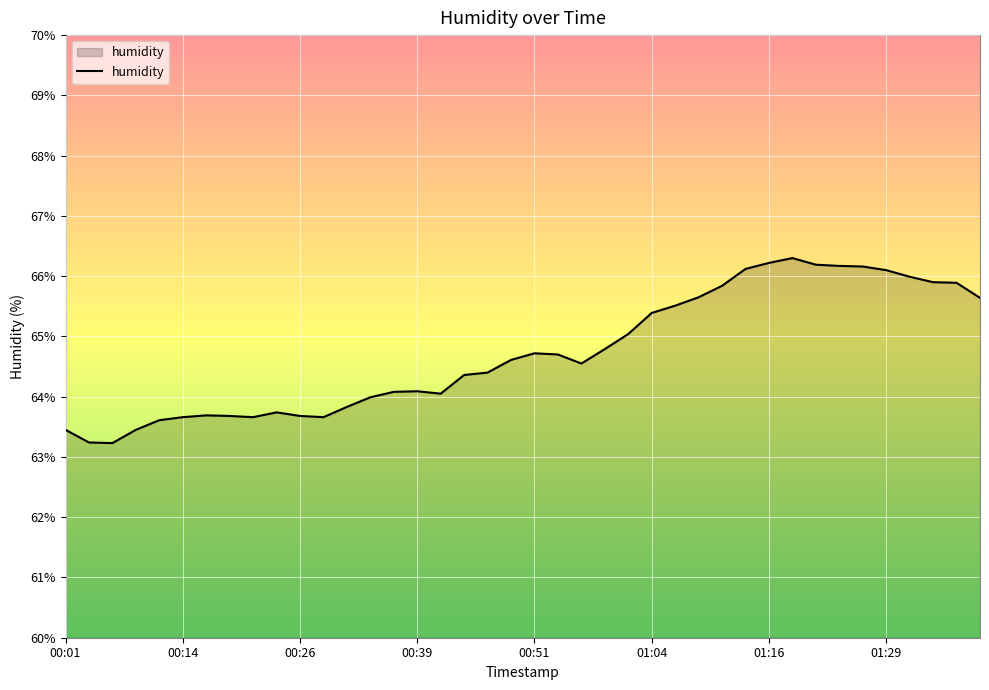

What is the minimum value shown in the chart?

63.2